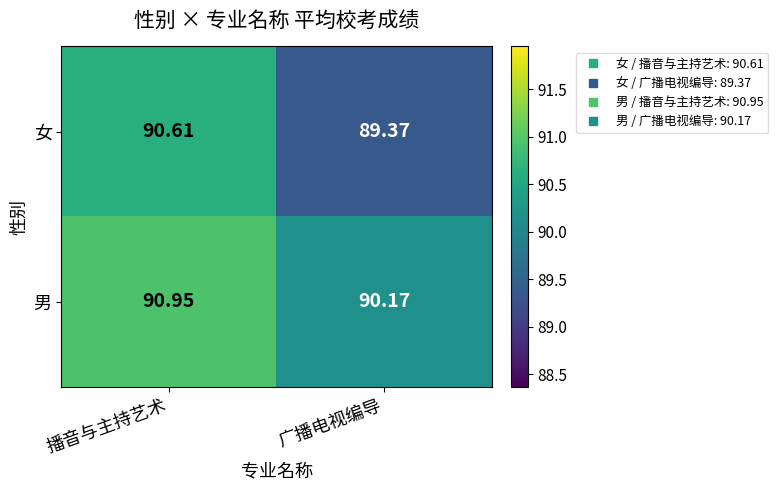

Rank the series by their average value, from highest to lowest.

男, 女